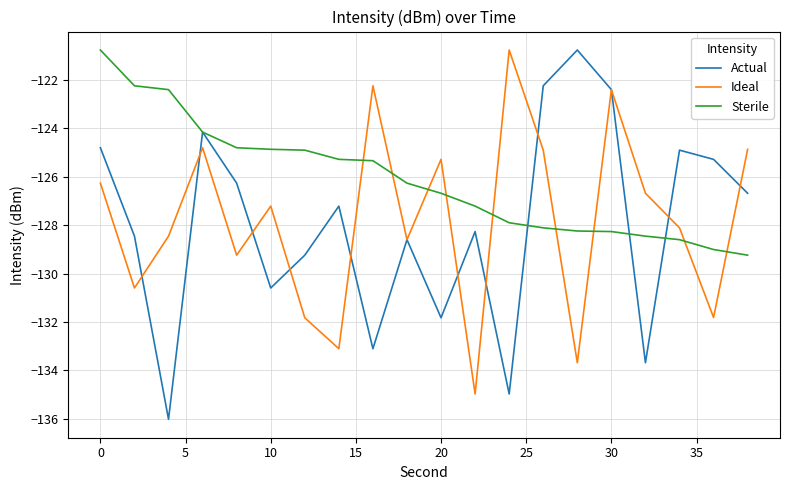

Does the chart display data point markers on the line(s)?

No